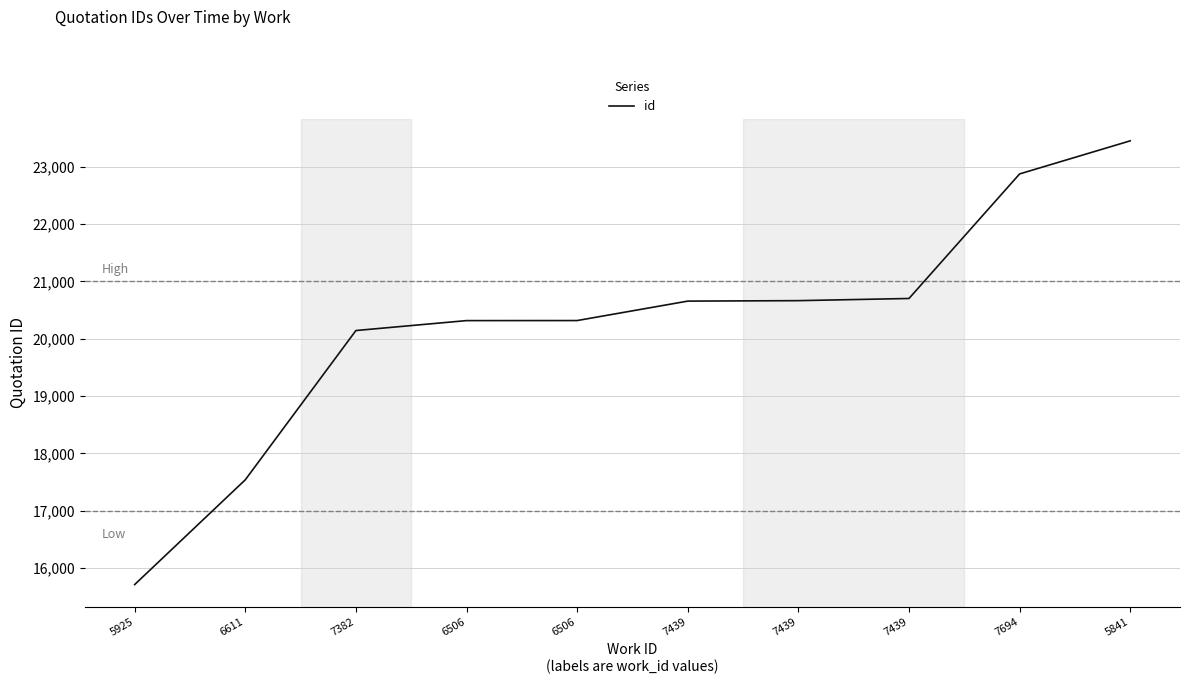

Reading left to right, transcribe all the data shown in this chart.

15712	17539	20142	20315	20316	20655	20663	20701	22873	23450